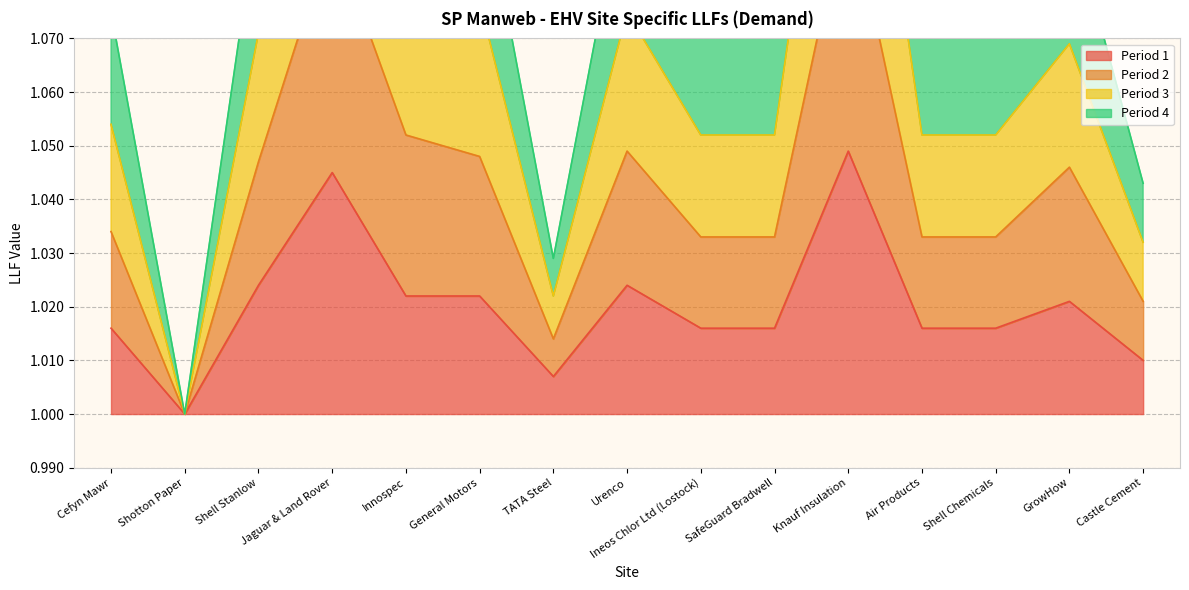

True or false: Period 1 has a value of 1.5 at Urenco.

False